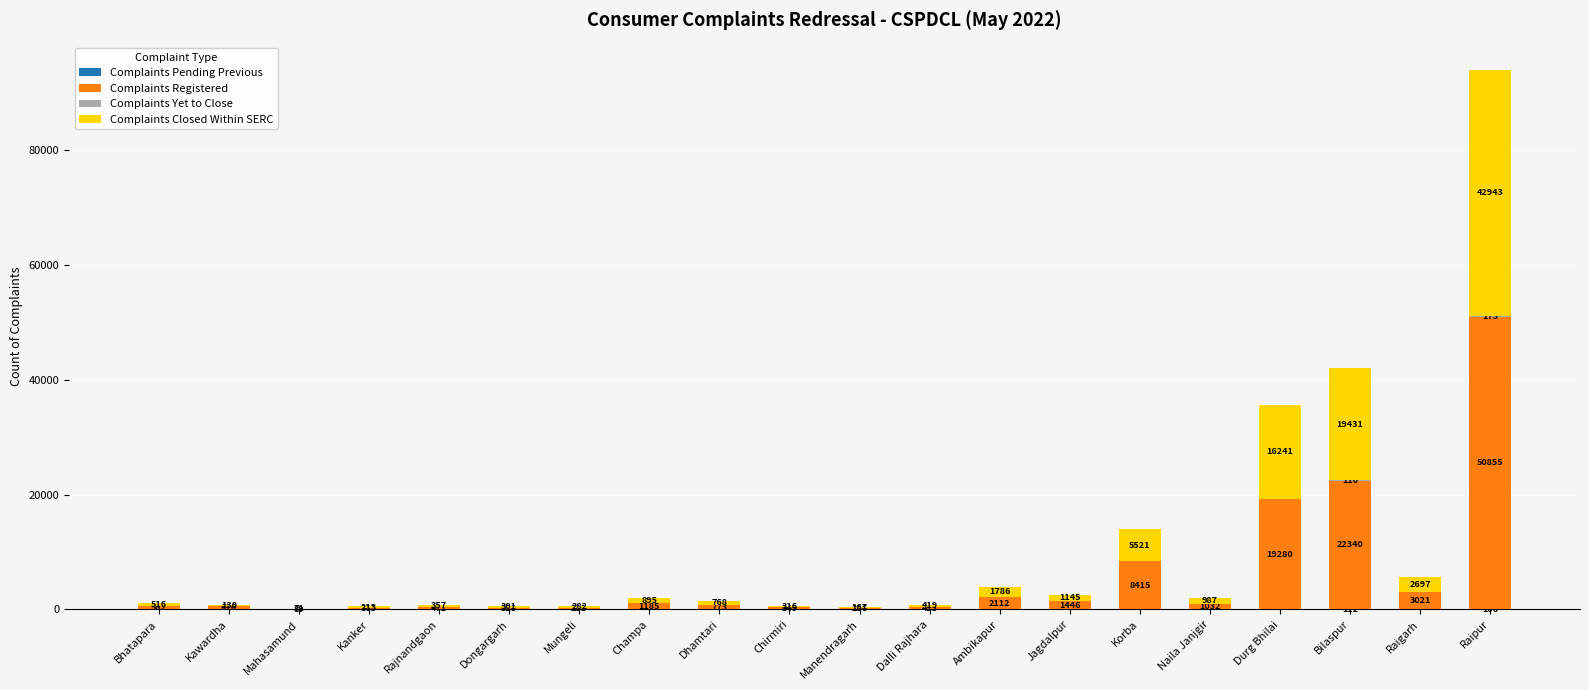

What is the total value across all series at Manendragarh?

406